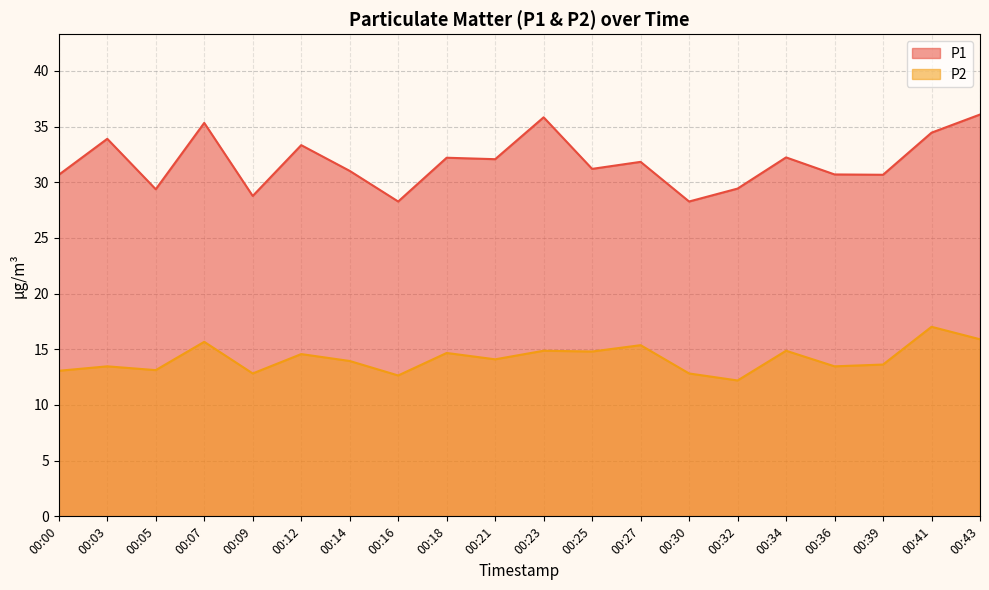

True or false: P1 and P2 cross at least once.

False